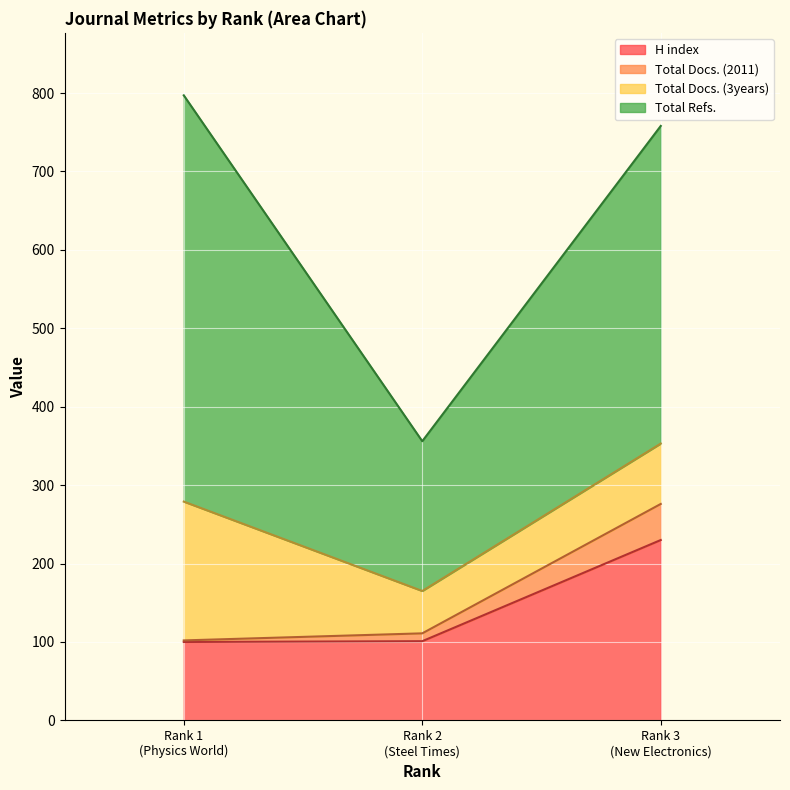

What is the highest value of the H index series?

230